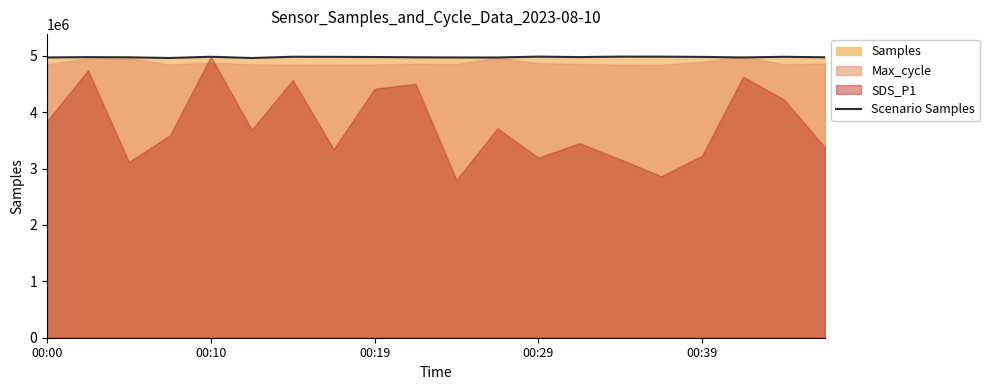

How many lines are shown in the chart?

1